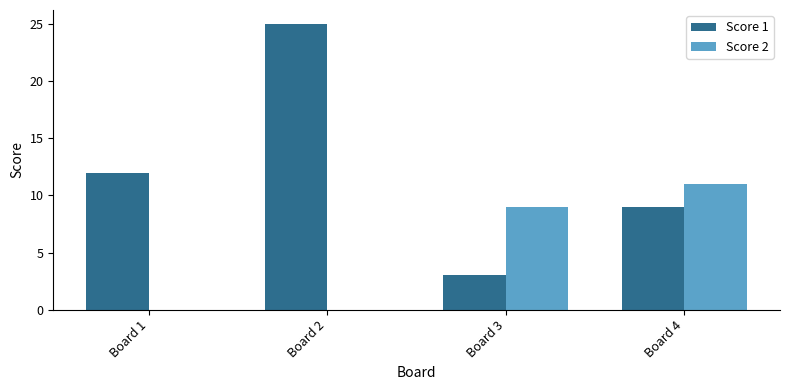

At which category is the sum across all series the highest?

Board 2